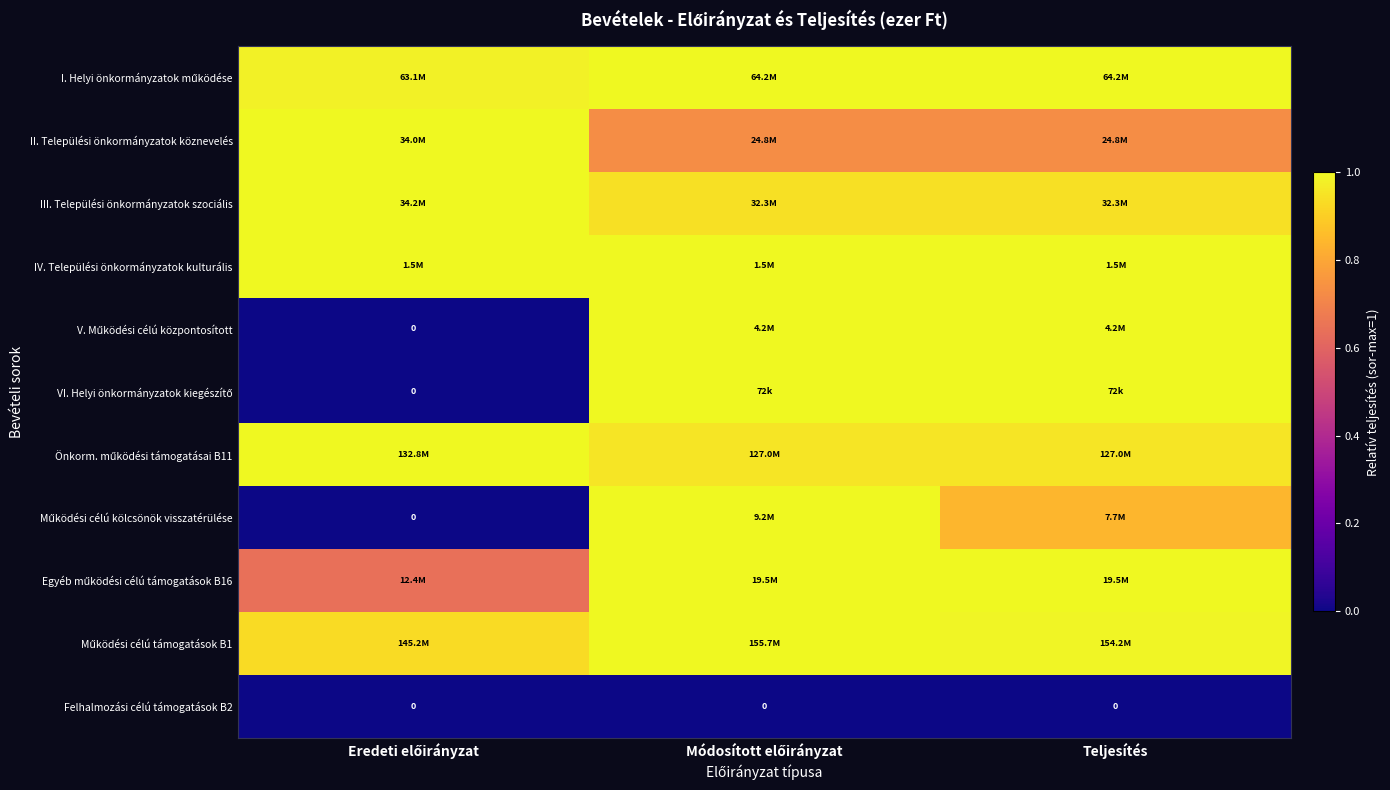

True or false: III. Települési önkormányzatok szociális has a value of 0.4 at Módosított előirányzat.

False